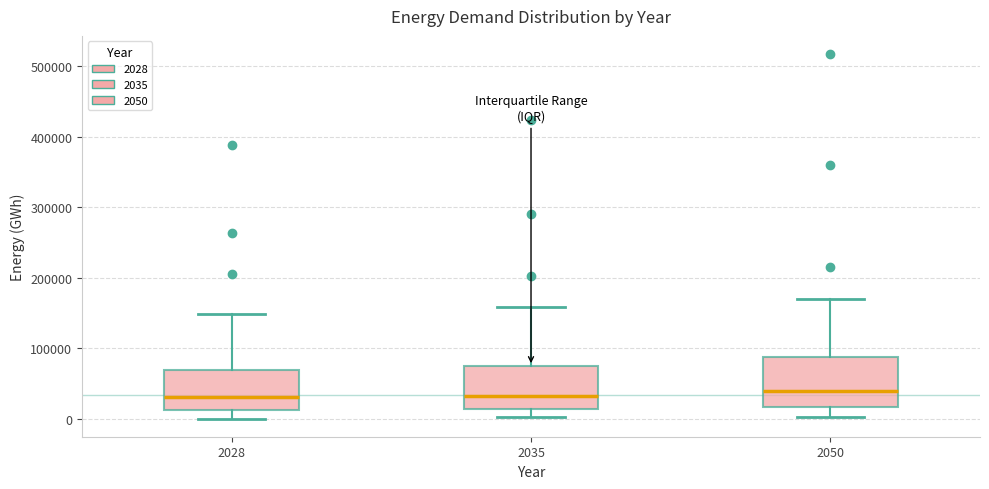

Where is the upper edge of the box at x = 2028 on the y-axis? The values are not printed on the chart, so give them approximately, as read against the axis.

70000